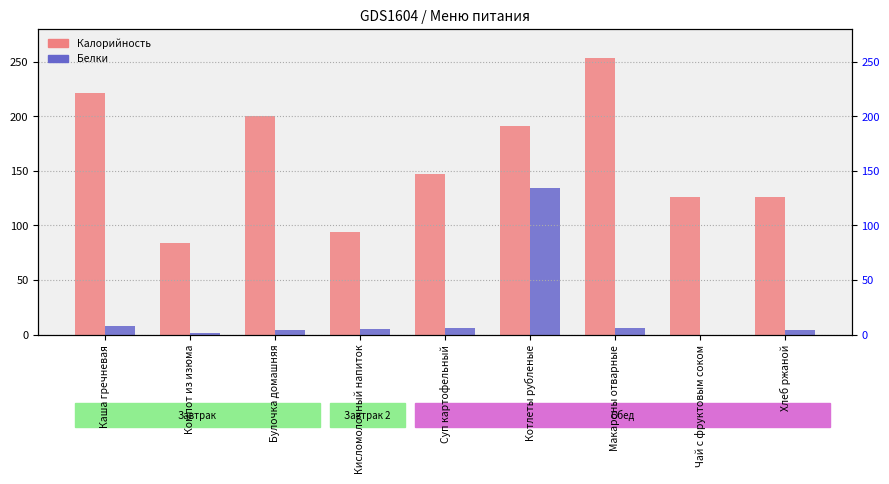

How many series are shown in this chart?

2